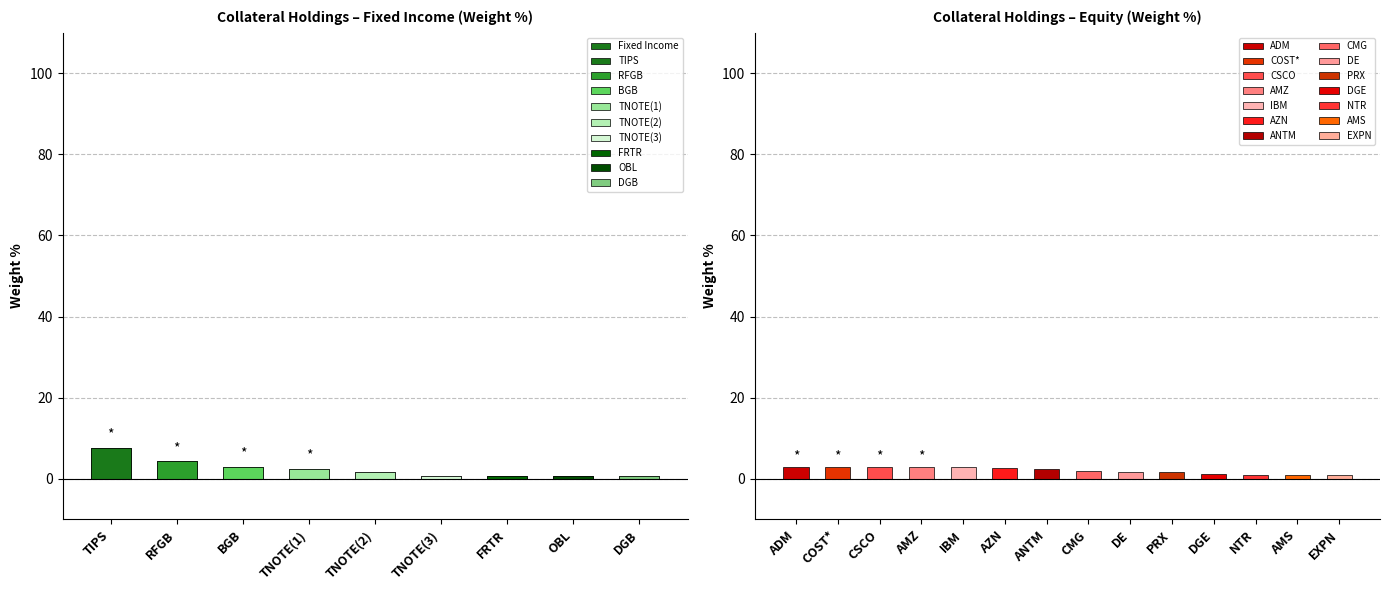

Rank the categories by value from lowest to highest.

DGB, OBL, FRTR, TNOTE(3), TNOTE(2), TNOTE(1), BGB, RFGB, TIPS